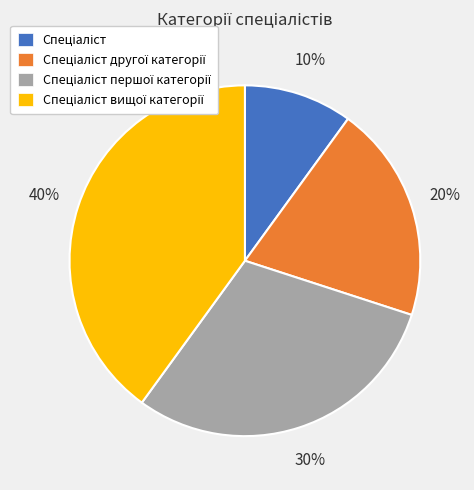

Is there a majority slice in this chart?

No